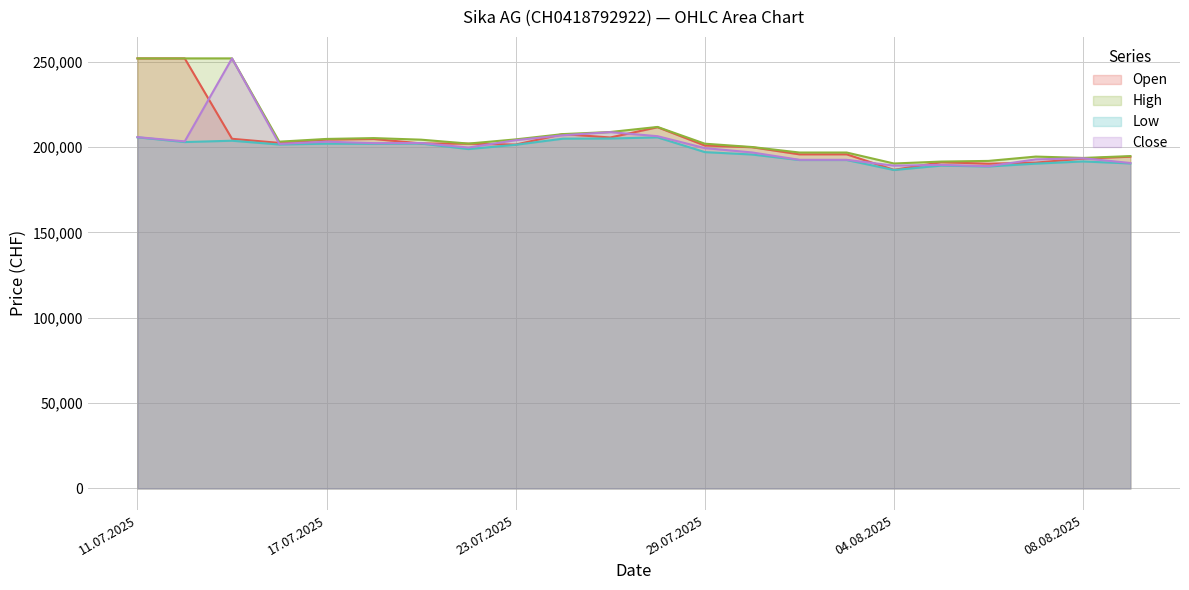

What is the value of the Open point at the 2nd from the left?

252000